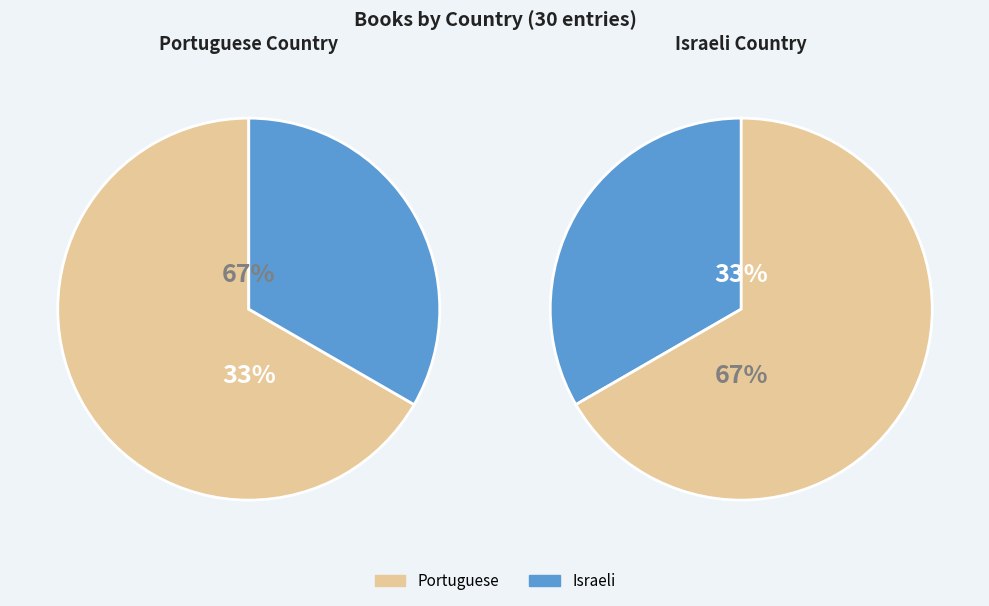

Approximately how many times larger is the value at Israeli compared to Portuguese?

0.5